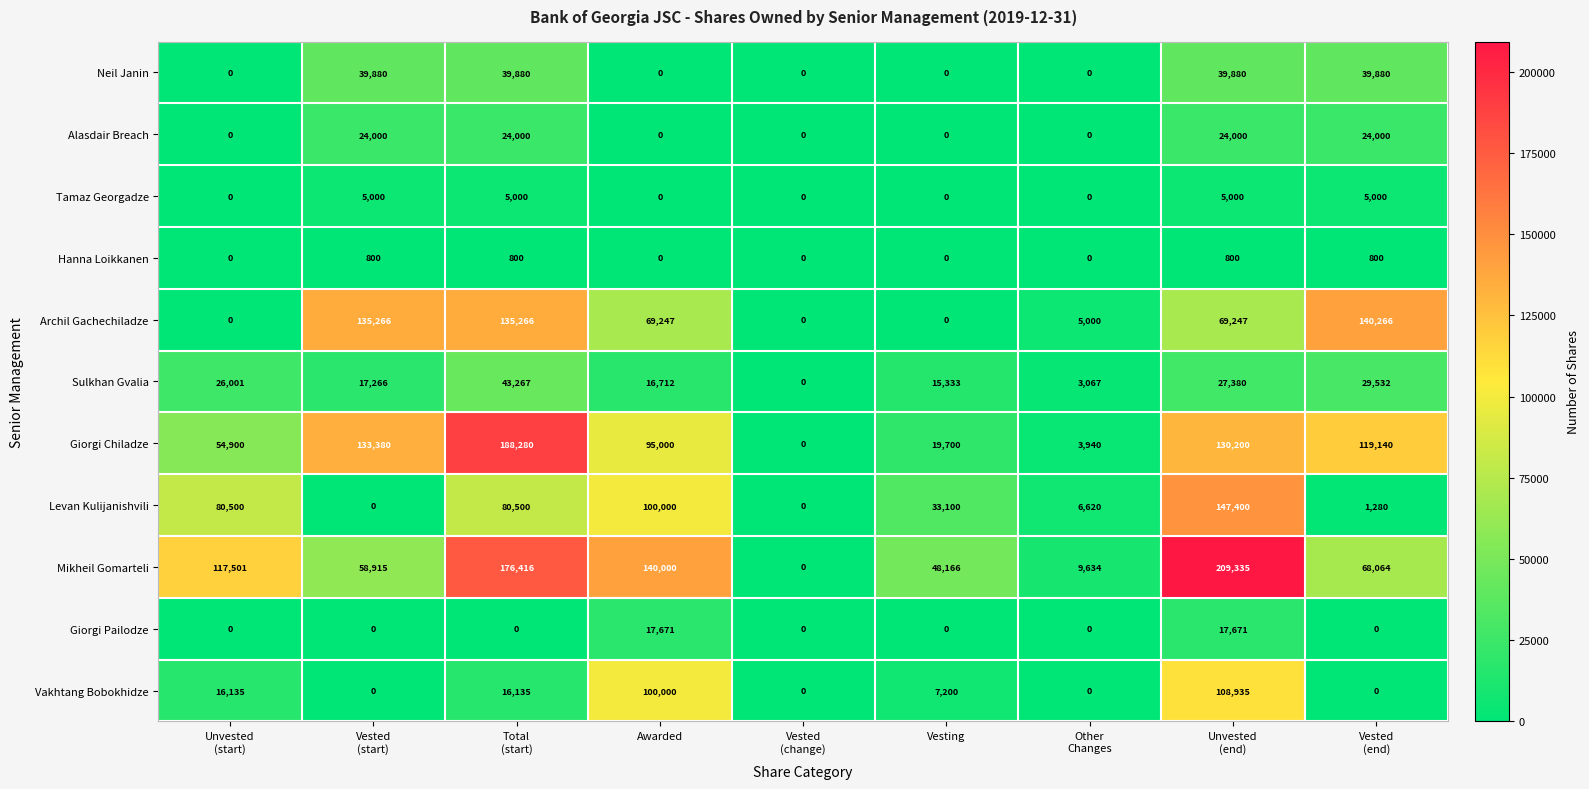

Which category has the highest value across all series?

Unvested
(end)